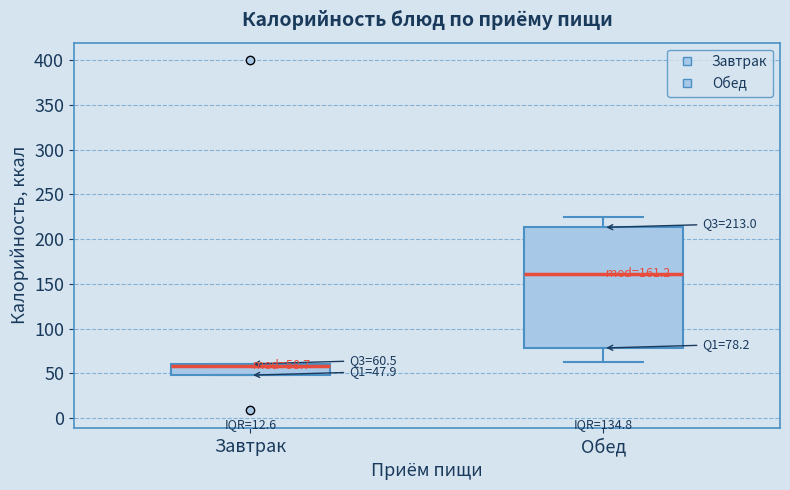

Which box's median line is the highest?

Обед